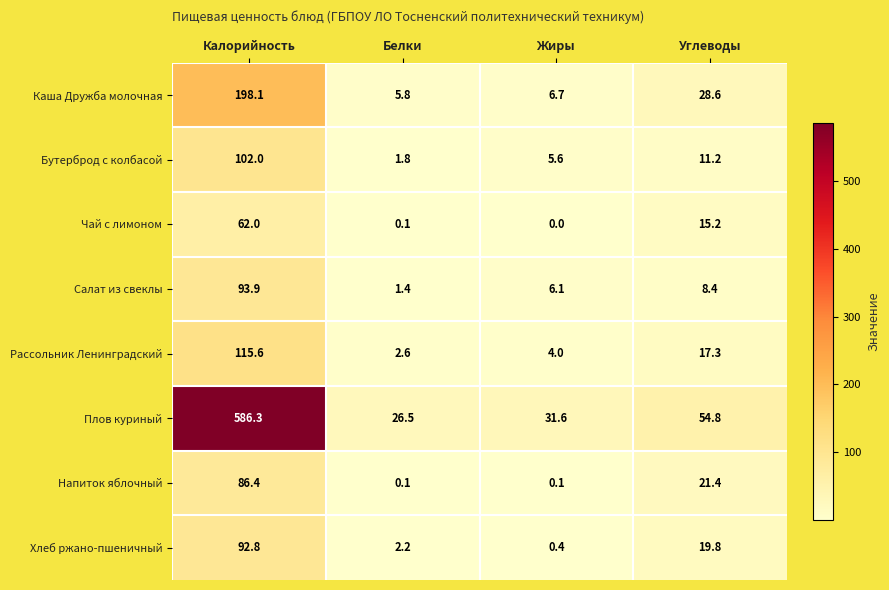

How many distinct data groups are displayed?

8